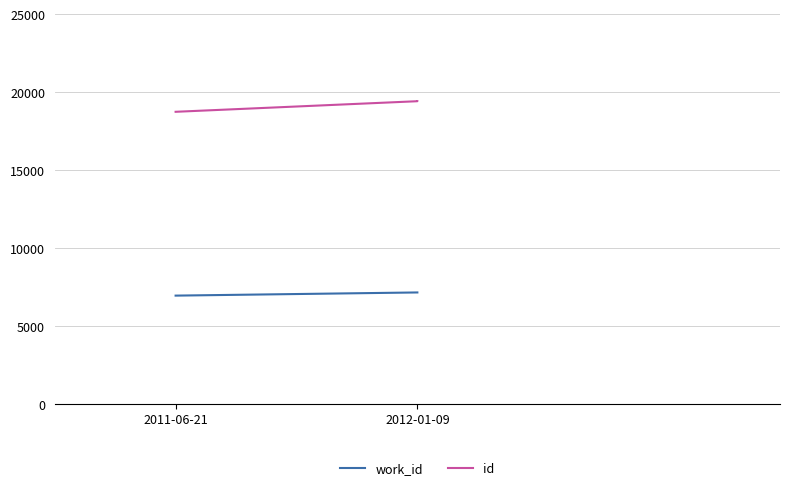

How many distinct data groups are displayed?

2